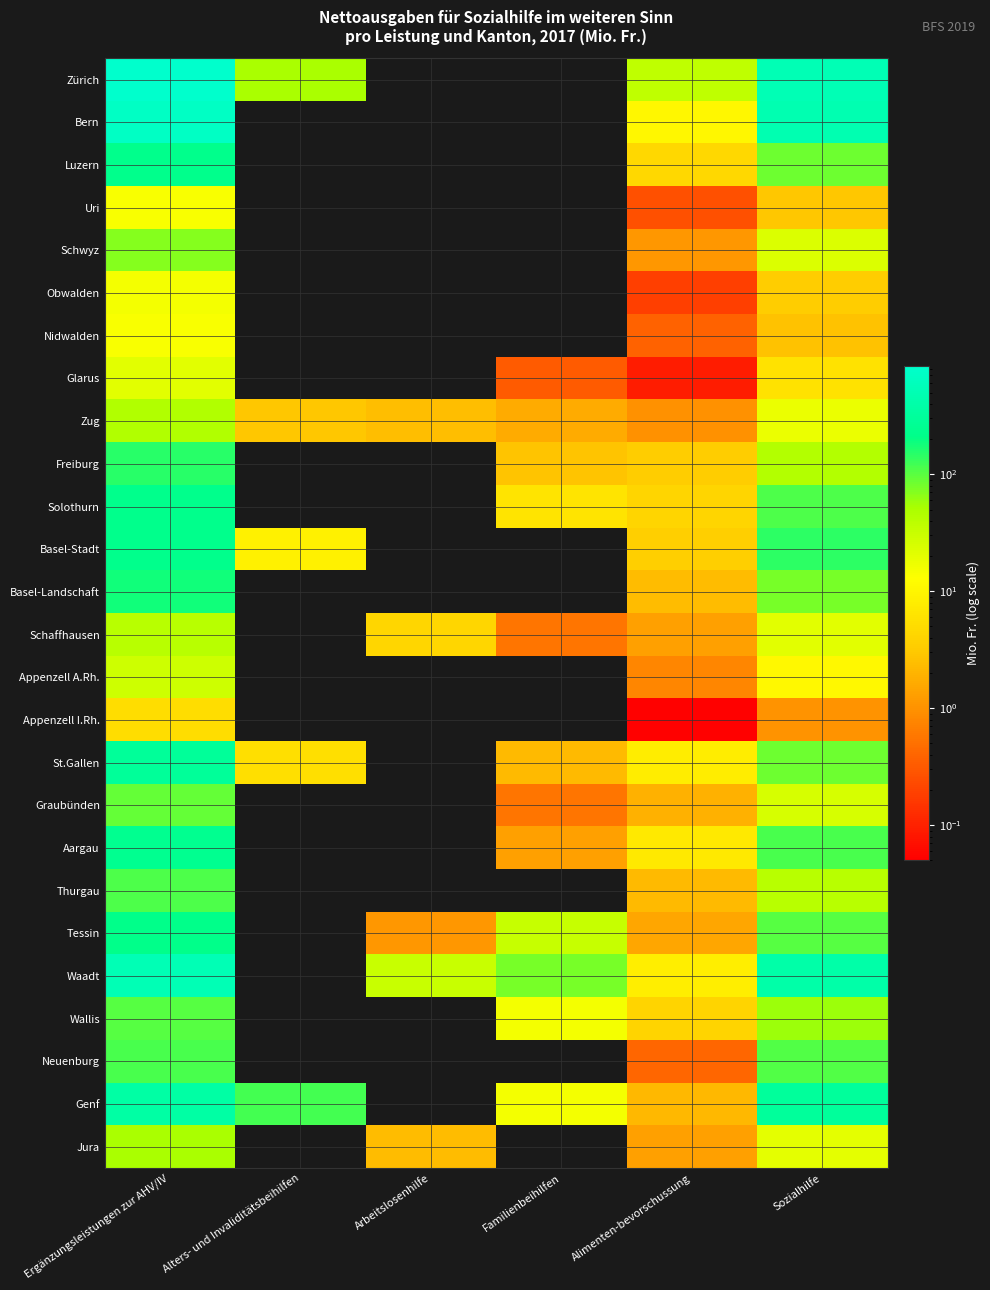

What is the lowest value of the Obwalden series?

0.2